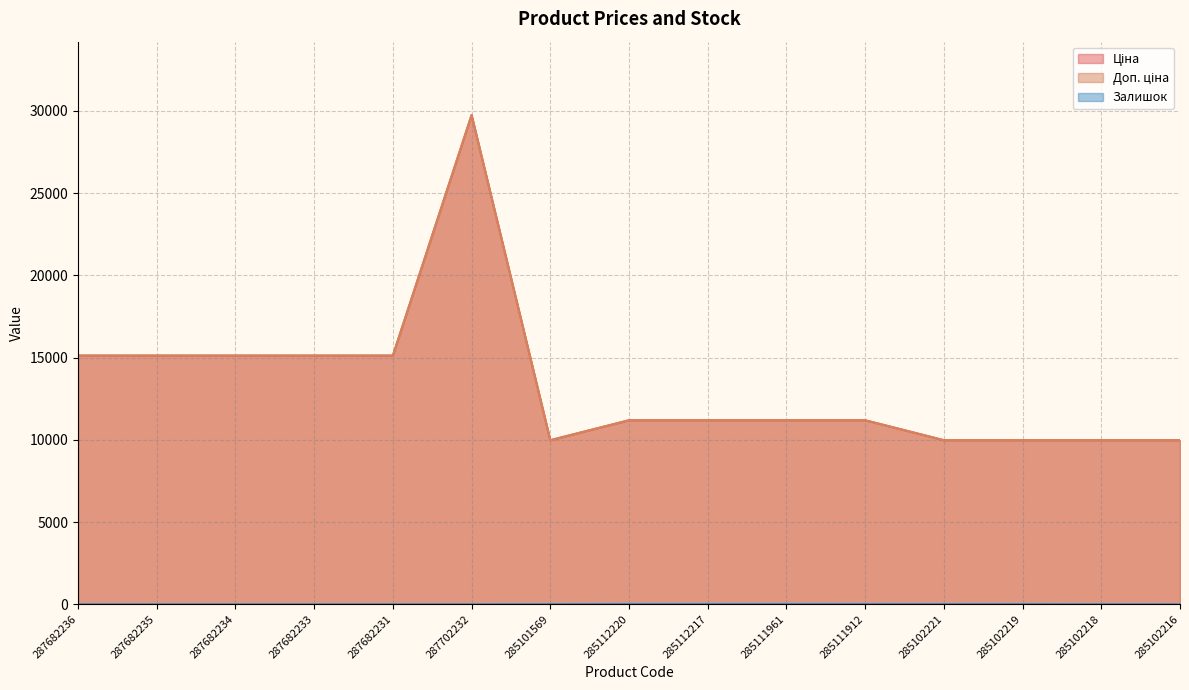

Reading left to right, what are all the values shown in this chart?

Ціна: 287682236=15120.0	287682235=15120.0	287682234=15120.0	287682233=15120.0	287682231=15120.0	287702232=29747.2	285101569=9975.0	285112220=11188.2	285112217=11188.2	285111961=11188.2	285111912=11188.2	285102221=9975.0	285102219=9975.0	285102218=9975.0	285102216=9975.0
Доп. ціна: 287682236=15120.0	287682235=15120.0	287682234=15120.0	287682233=15120.0	287682231=15120.0	287702232=29747.2	285101569=9975.0	285112220=11188.2	285112217=11188.2	285111961=11188.2	285111912=11188.2	285102221=9975.0	285102219=9975.0	285102218=9975.0	285102216=9975.0
Залишок: 287682236=0.0	287682235=0.0	287682234=0.0	287682233=0.0	287682231=0.0	287702232=0.0	285101569=7.0	285112220=17.0	285112217=17.0	285111961=17.0	285111912=15.0	285102221=11.0	285102219=11.0	285102218=3.0	285102216=0.0